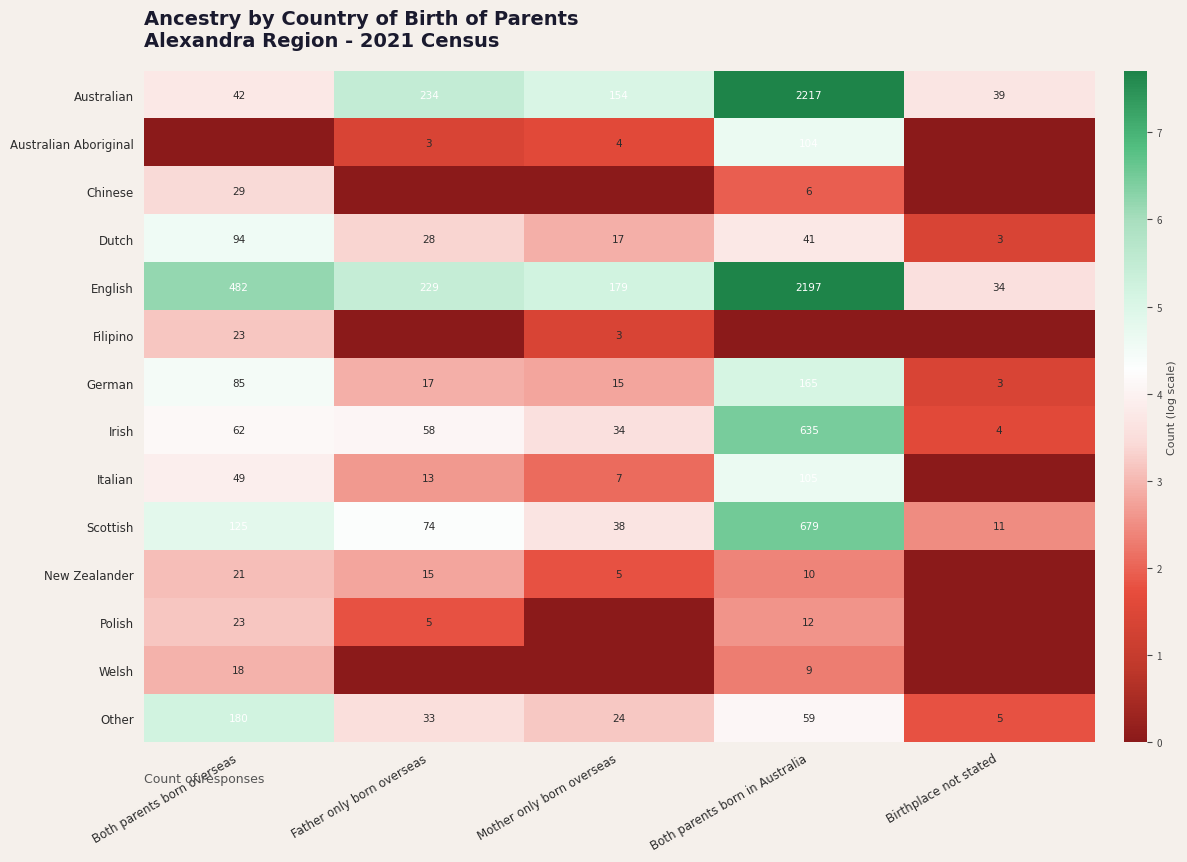

Which category has the lowest value across all series?

Both parents born overseas